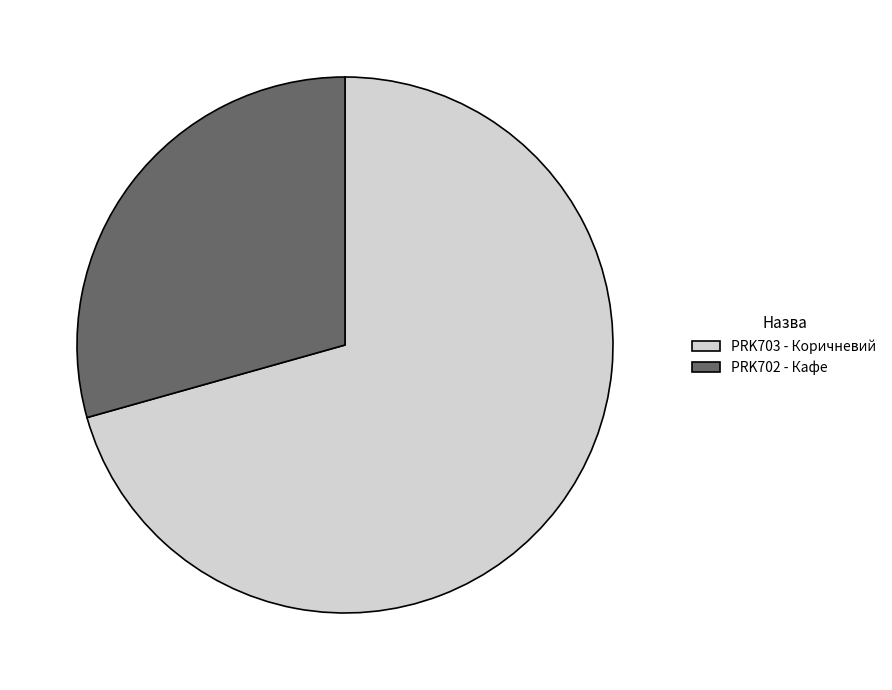

Which has a higher value, PRK703 - Коричневий or PRK702 - Кафе?

PRK703 - Коричневий